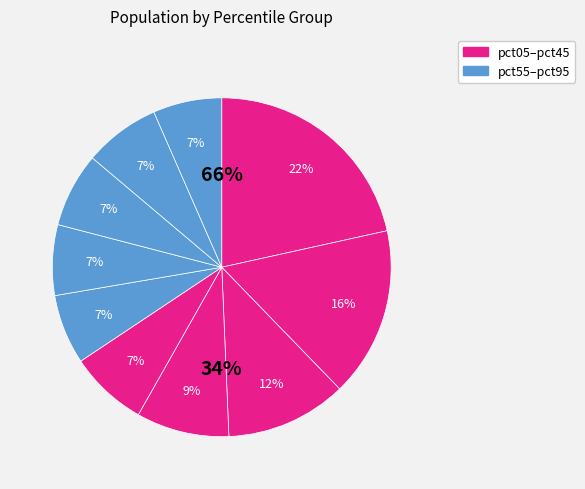

The pct55 slice represents 1% of the pie. True or false?

False